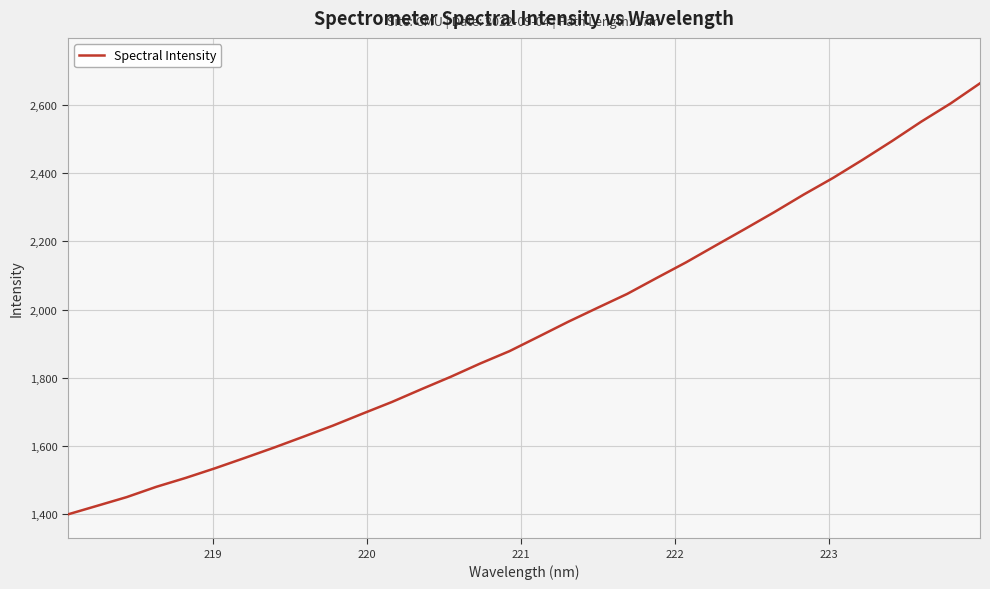

True or false: the data has more than 0 interior local peaks.

False